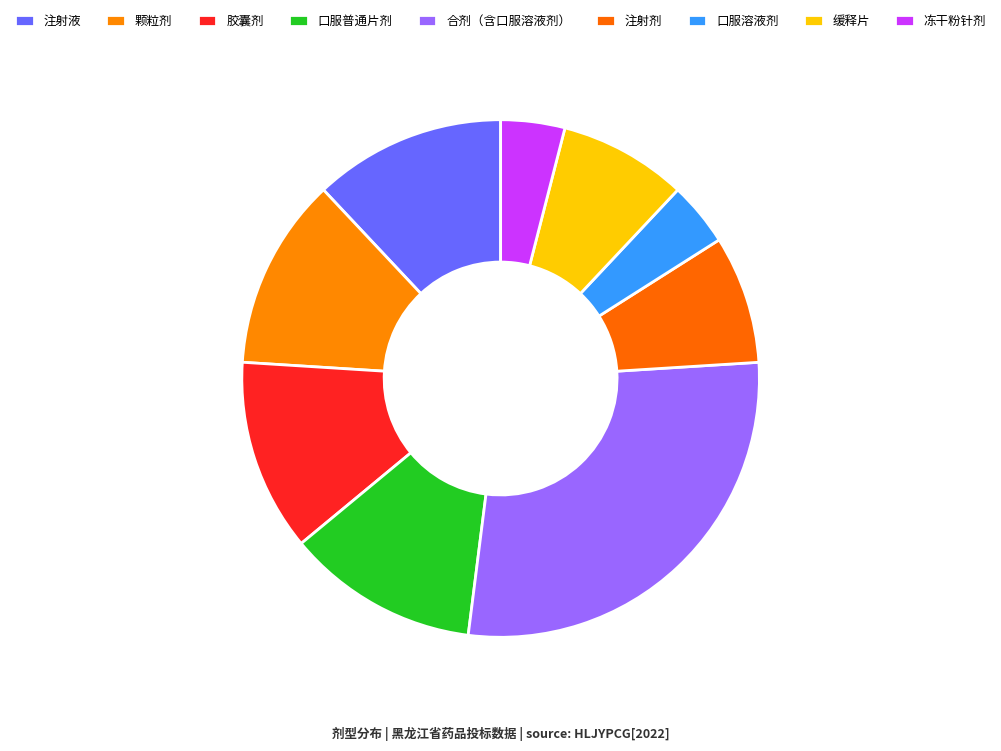

What percentage is the 冻干粉针剂 slice, to the nearest percent?

4%